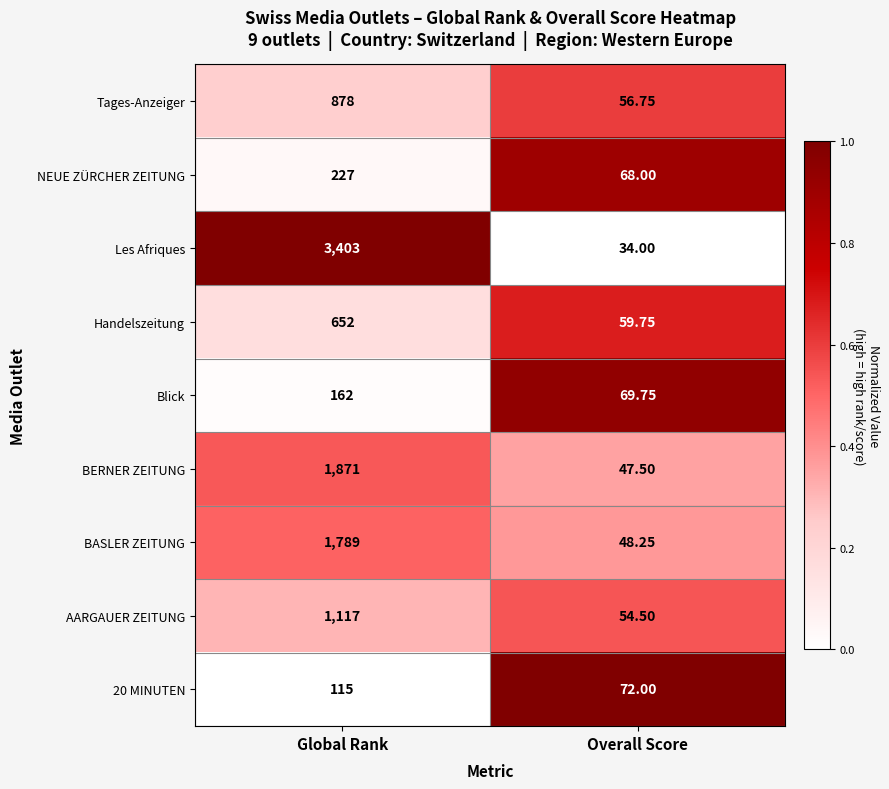

Between Global Rank and Overall Score, which series saw the biggest shift?

Les Afriques